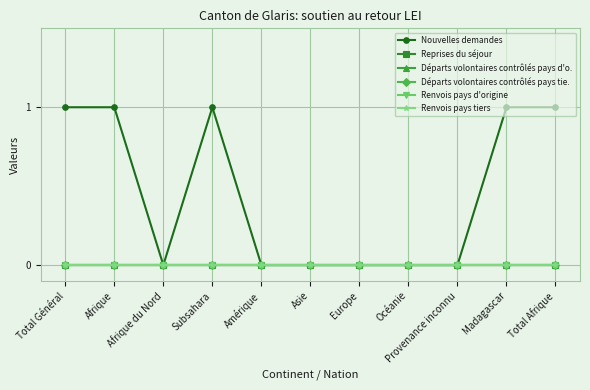

What is the label of the 5th point from the right?

Europe